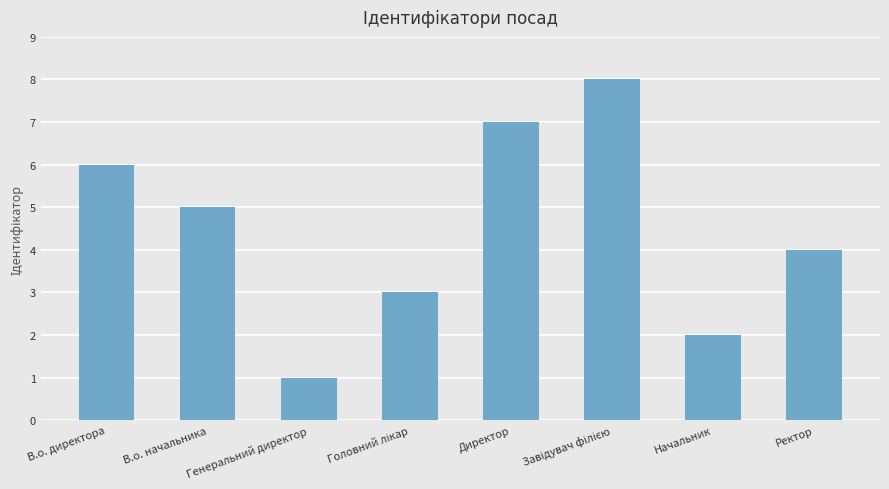

What is the difference between the maximum and minimum values?

7